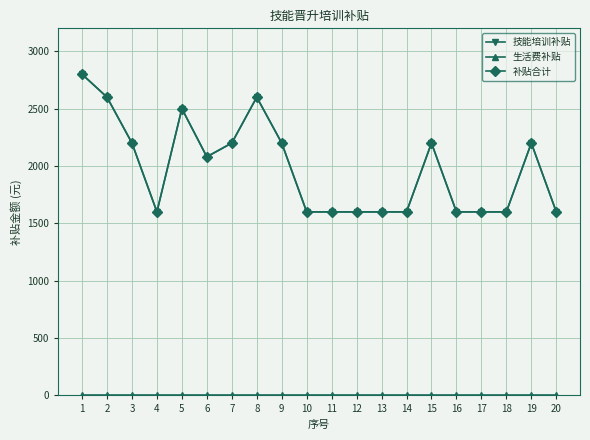

Is it true that 补贴合计 equals 2441 at 17?

False